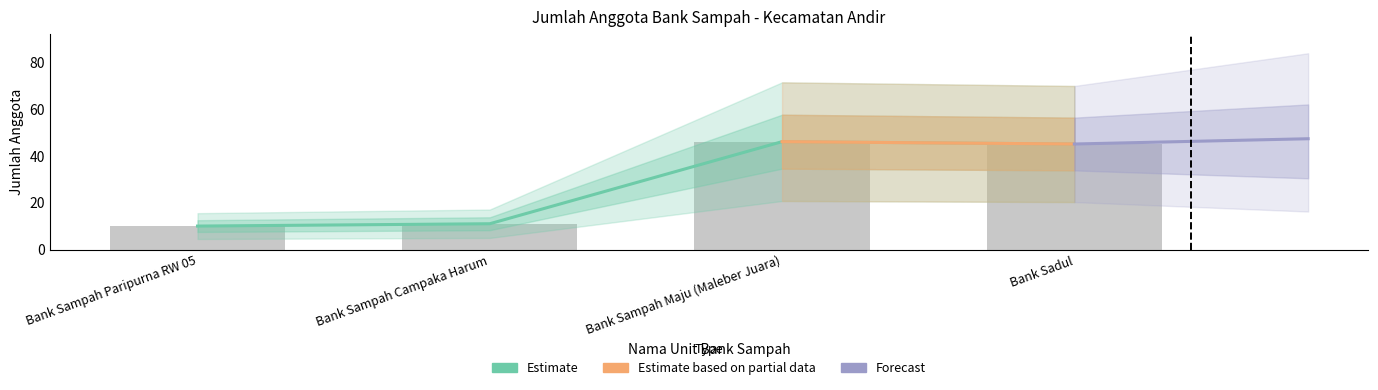

What is the approximate value at Bank Sampah Paripurna RW 05, to the nearest 10?

10